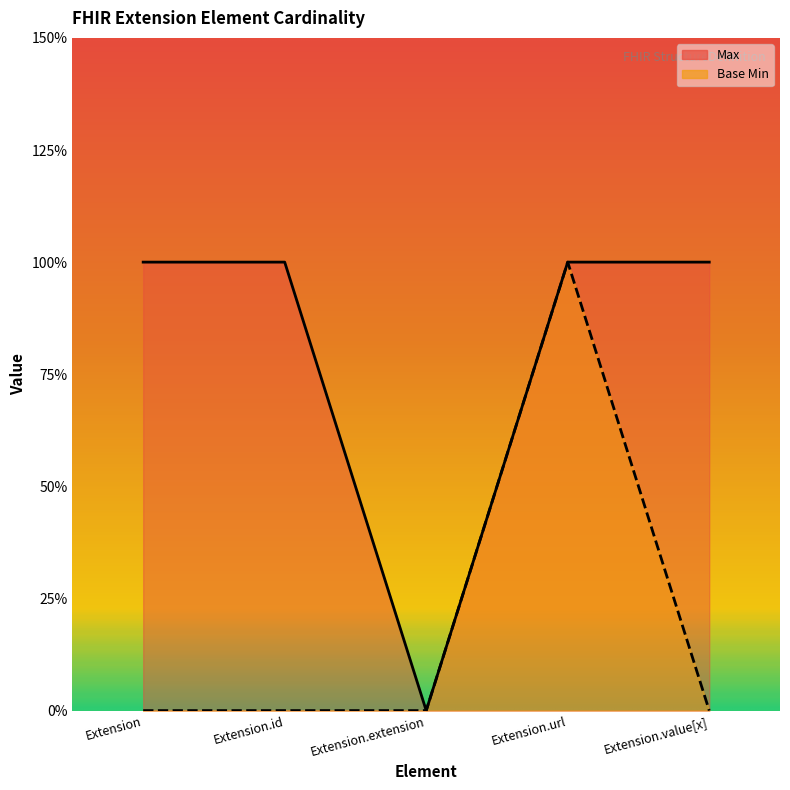

True or false: Base Min and Max cross at least once.

False